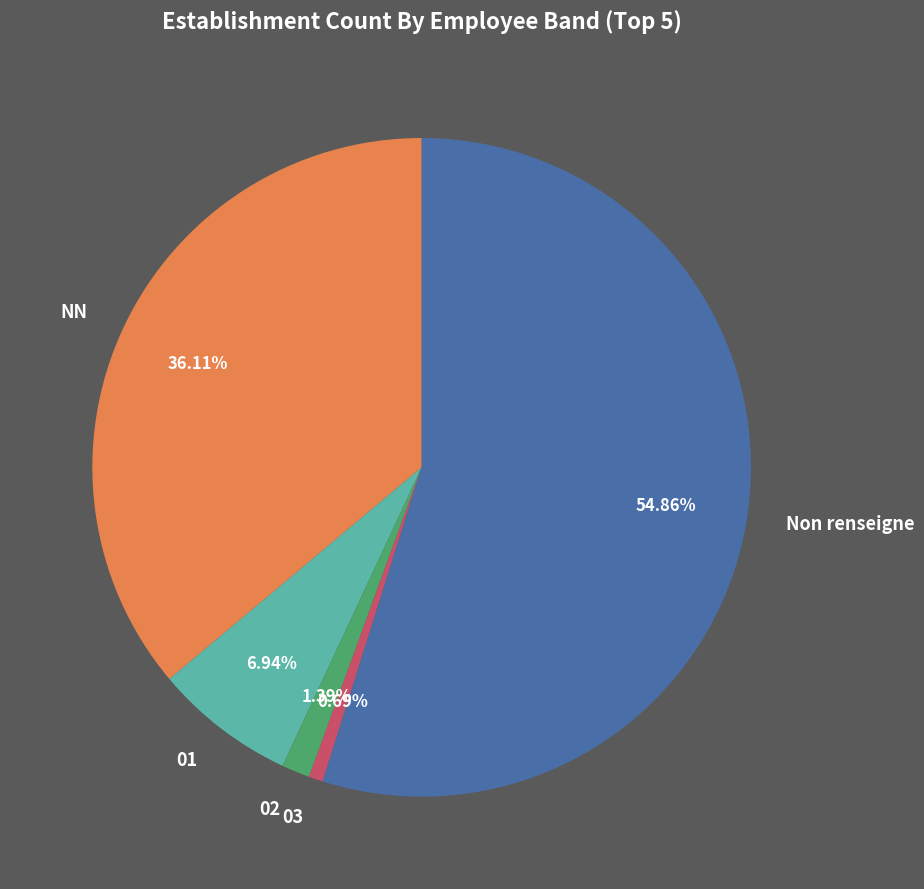

Which slice represents more than half of the pie?

Non renseigne